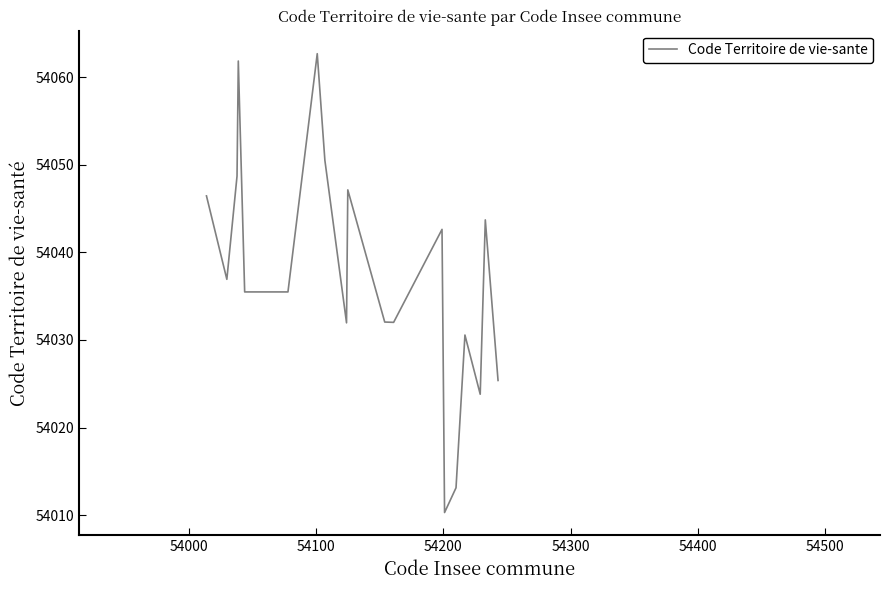

Reading right to left, list all the values displayed in this chart.

54025.4	54043.7	54023.8	54030.6	54013.1	54010.3	54042.6	54032.0	54032.0	54047.1	54032.0	54050.5	54062.7	54035.5	54035.5	54061.8	54048.7	54036.9	54046.5